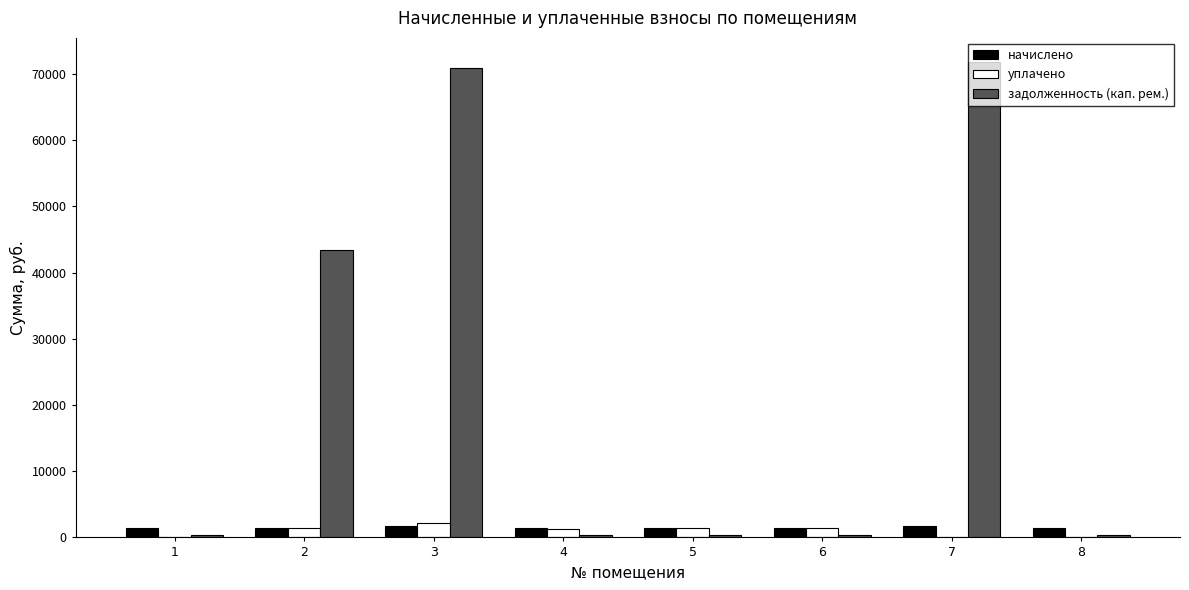

What is the sum of all задолженность (кап. рем.) values?

188358.6